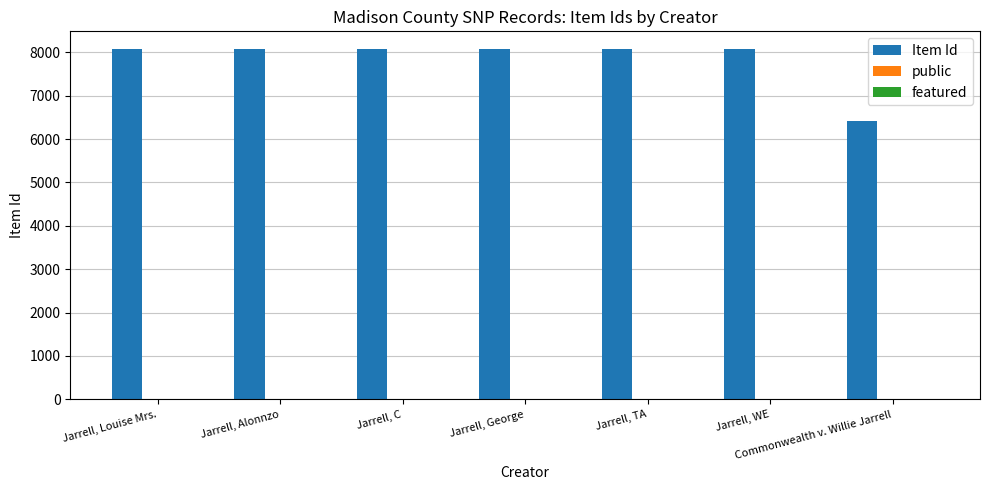

What is the difference between the Item Id values at Jarrell, Alonnzo and Jarrell, George?

2